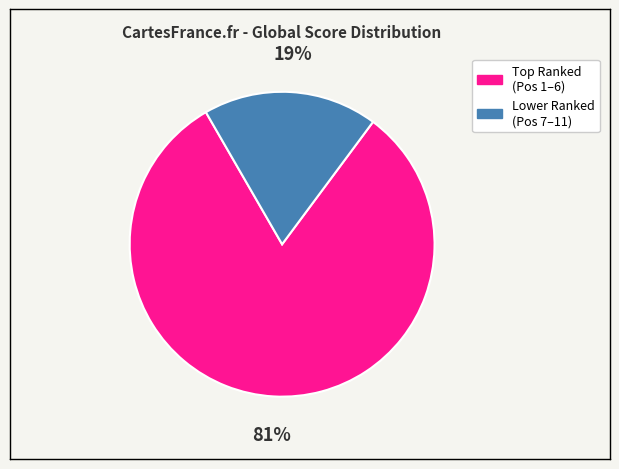

Count the number of slices in the pie.

2